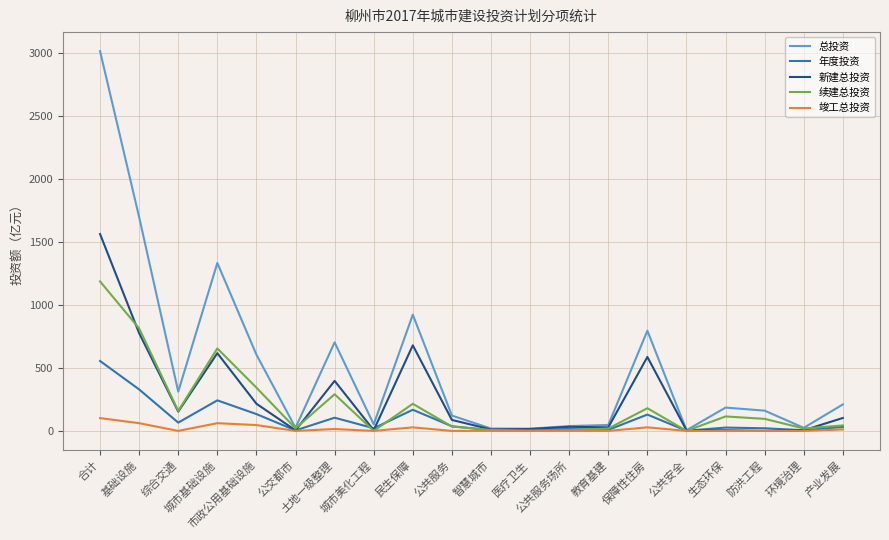

Which series has the largest total across all categories?

总投资